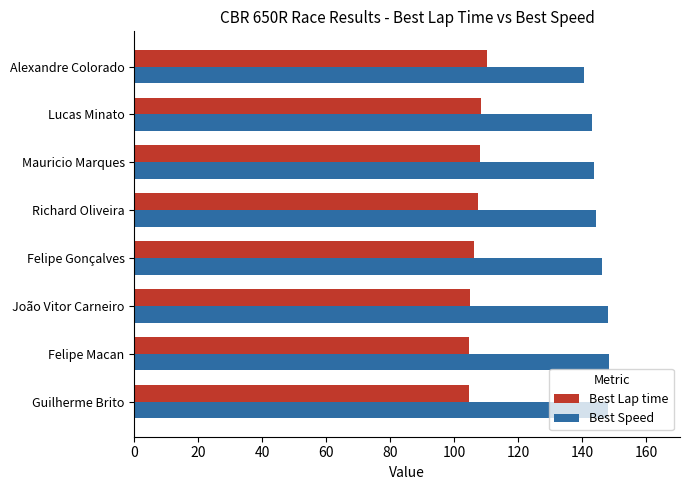

Rank the series by their maximum value, from highest to lowest.

Best Speed, Best Lap time